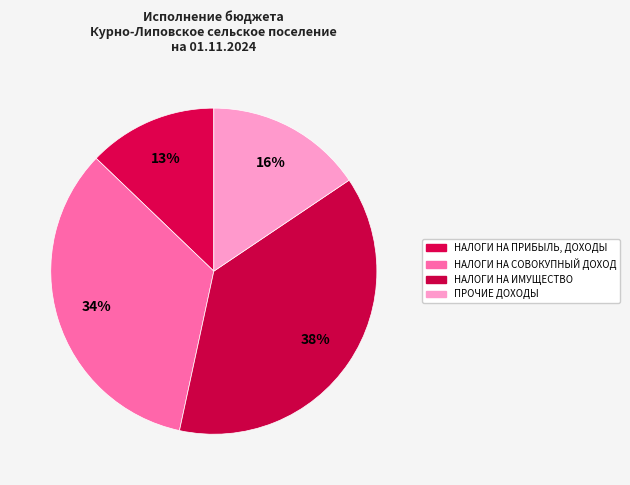

How many segments does this pie chart have?

4